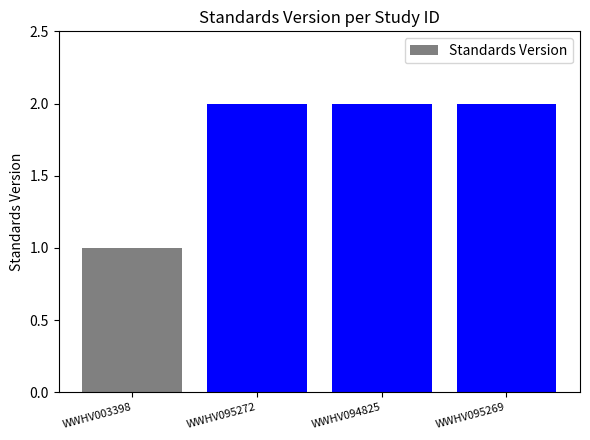

Between WWHV095272 and WWHV003398, which is larger?

WWHV095272